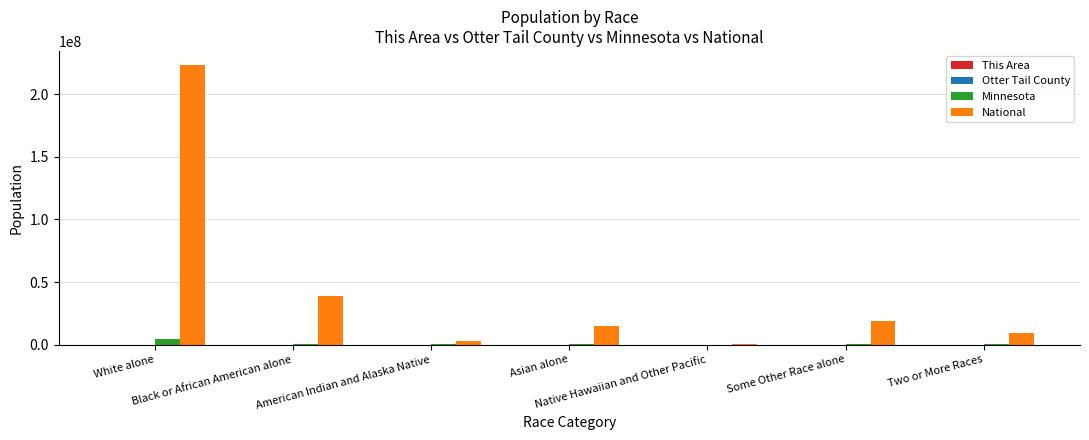

What is the maximum value shown in the chart?

223553265